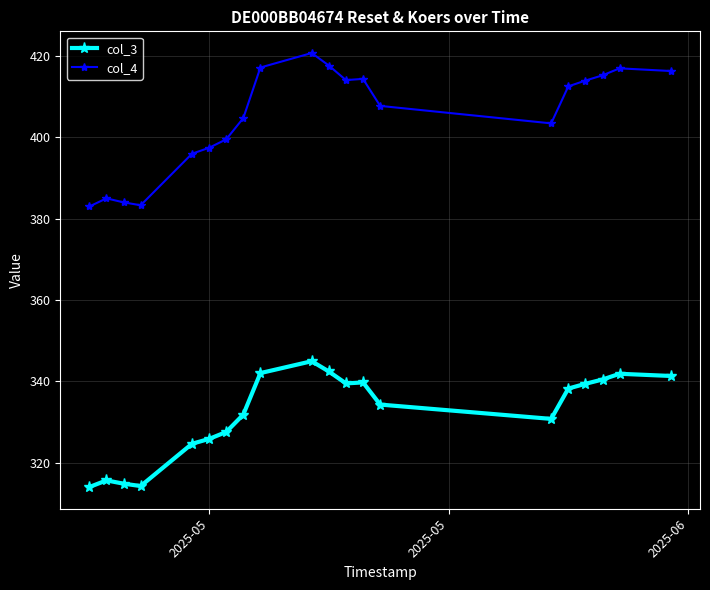

What is the value of the col_3 point at the 16th from the left?

338.2